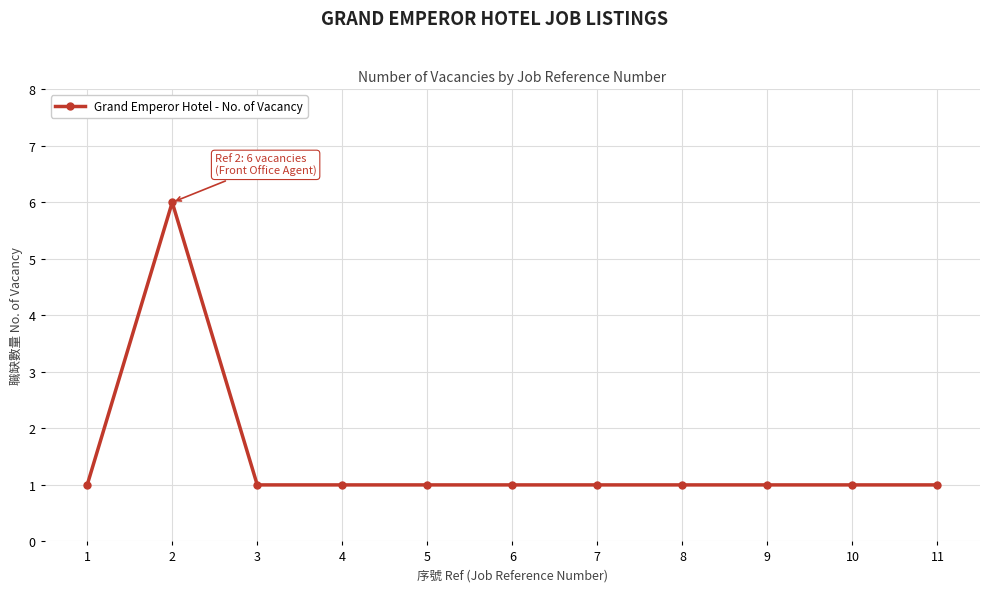

What is the sum of all values?

16